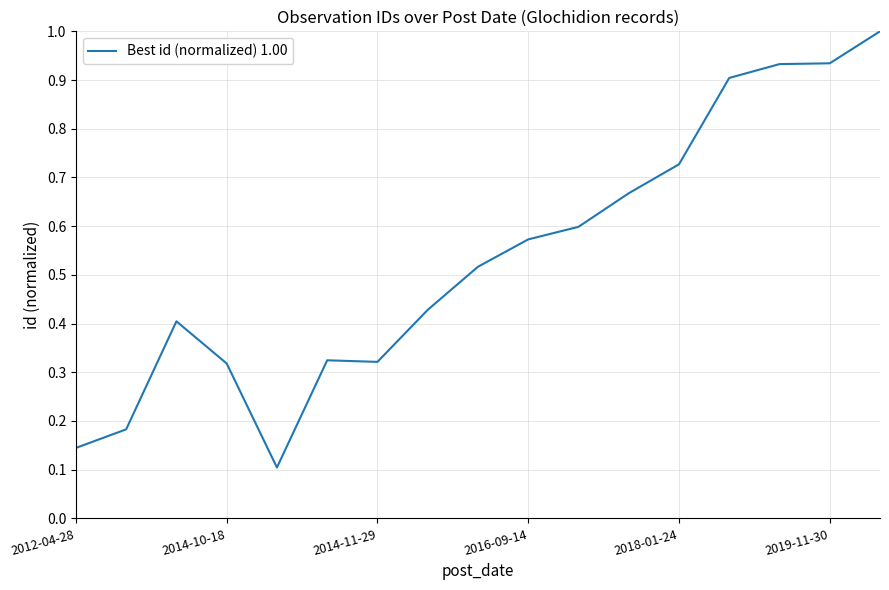

What is the greatest value displayed?

1.0